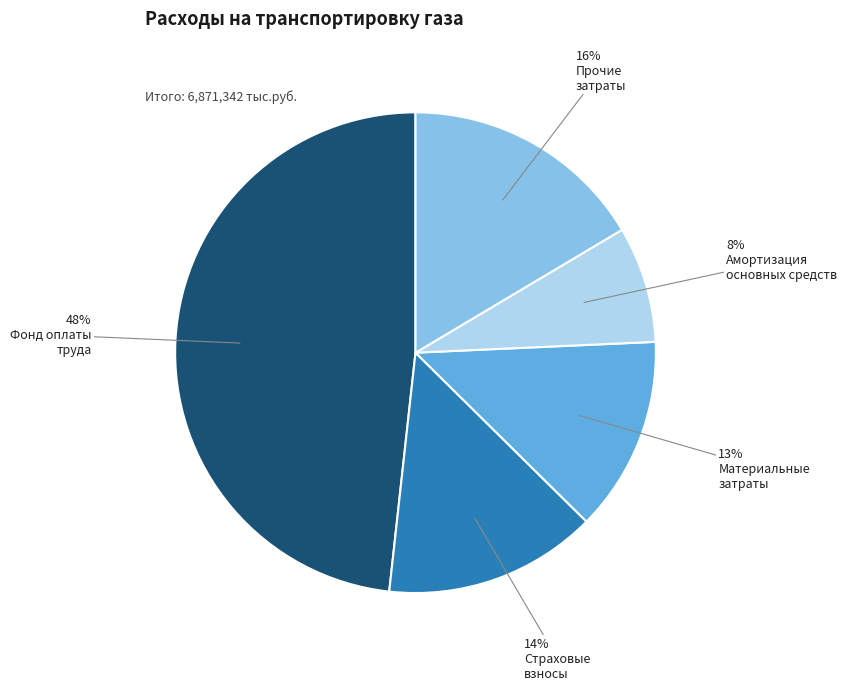

Is there a majority slice in this chart?

No